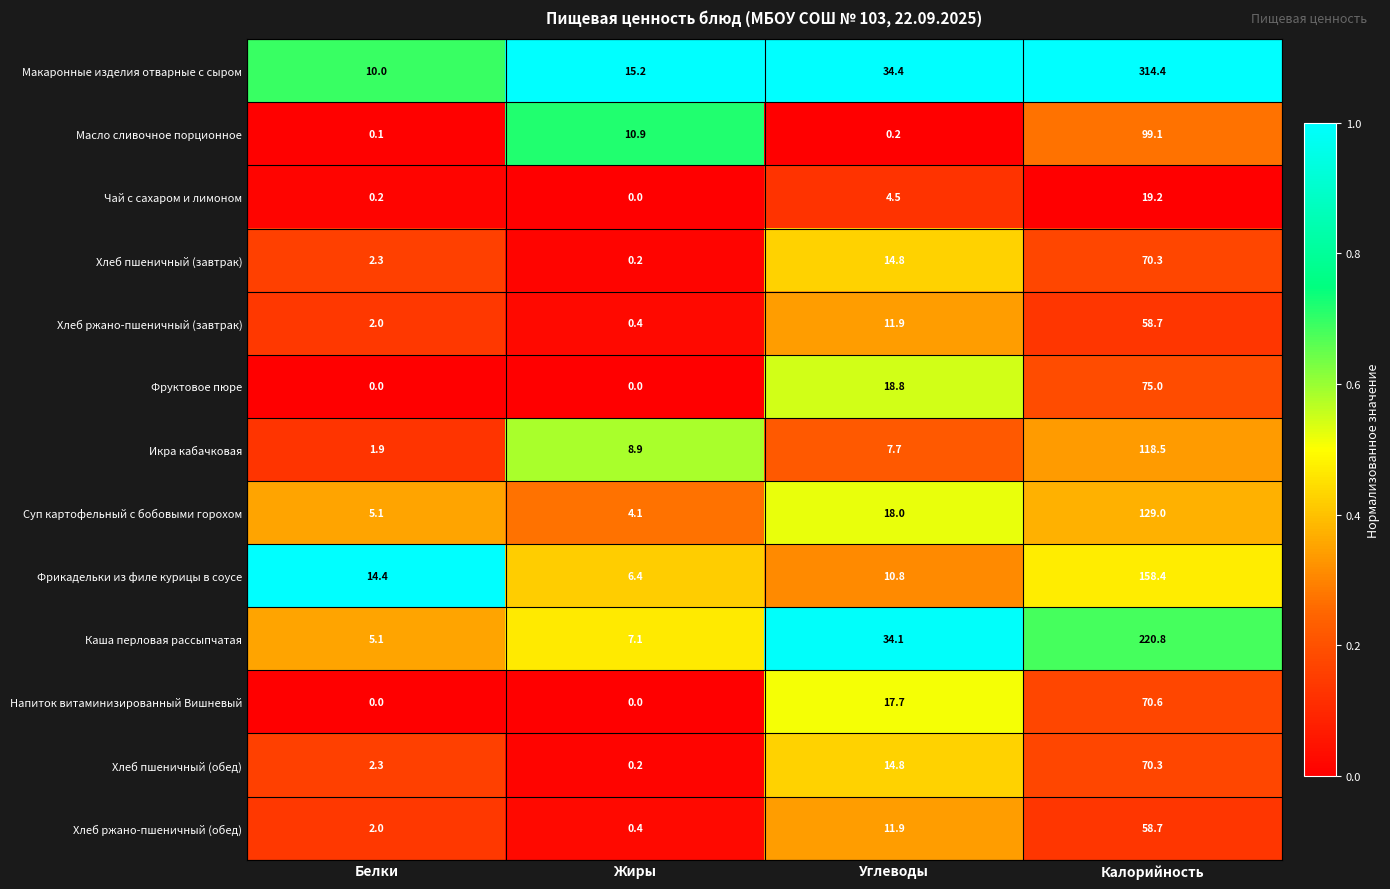

Where is Каша перловая рассыпчатая nearest to the value 112?

Углеводы